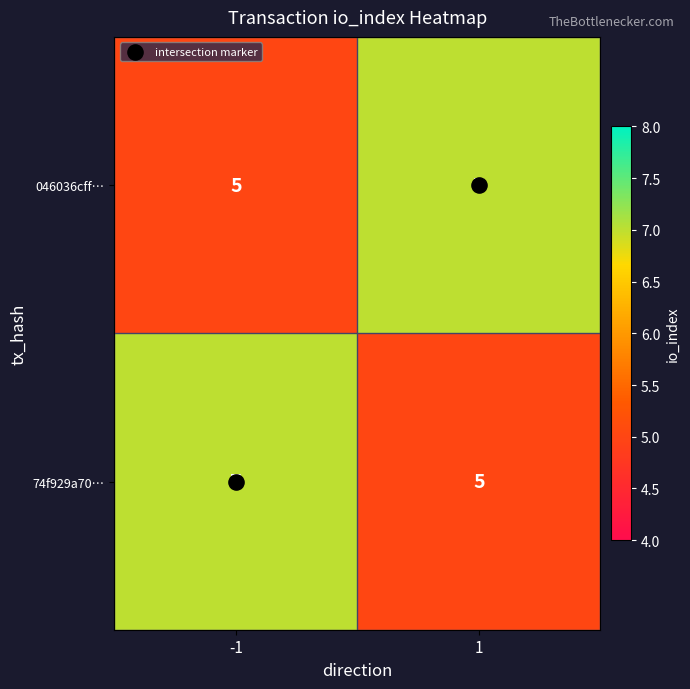

What is the maximum value shown in the chart?

7